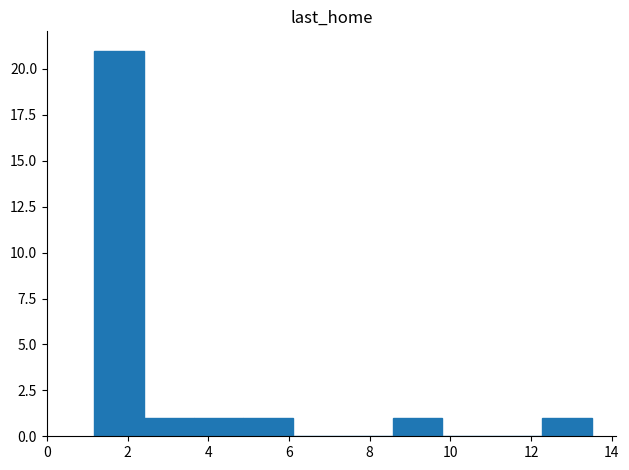

Reading left to right, list every bar in this chart as the range it spans on the x-axis followed by its height. Neither the bar edges nor the heights are printed on the chart, so give them approximately, as read against the axes.

1.2 to 2.4: 21
2.4 to 3.6: 1
3.6 to 4.8: 1
4.8 to 6.2: 1
6.2 to 7.4: 0
7.4 to 8.6: 0
8.6 to 9.8: 1
9.8 to 11.0: 0
11.0 to 12.2: 0
12.2 to 13.6: 1